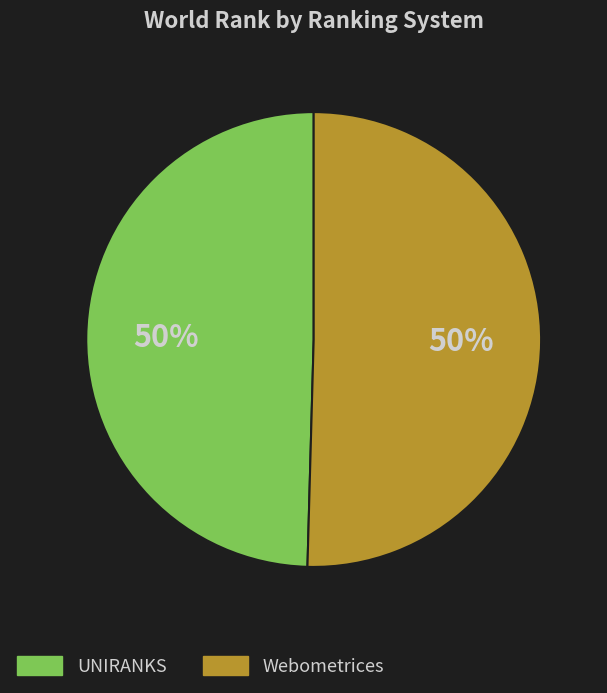

To the nearest percent, what is the average slice percentage?

50%